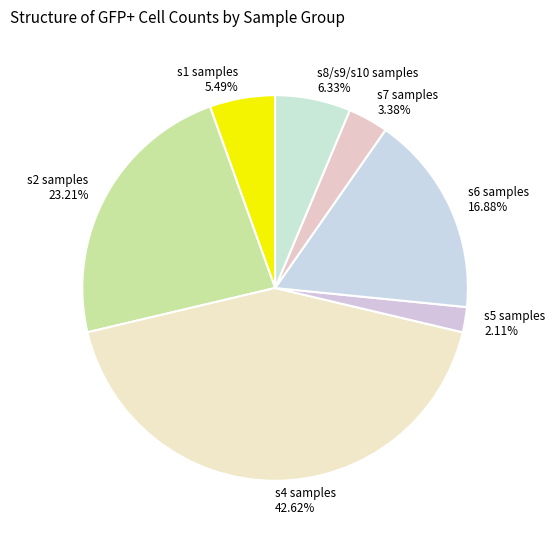

Is s4 samples the majority of the pie?

No